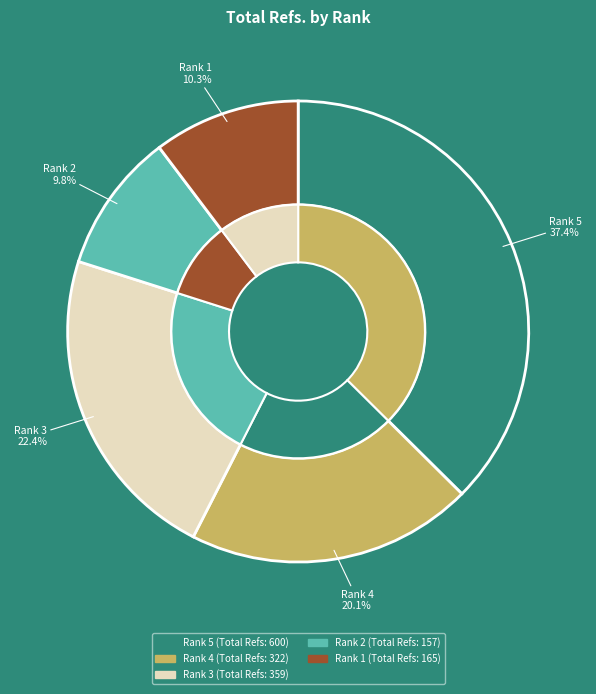

Which has a higher value, Rank 5 or Rank 2?

Rank 5